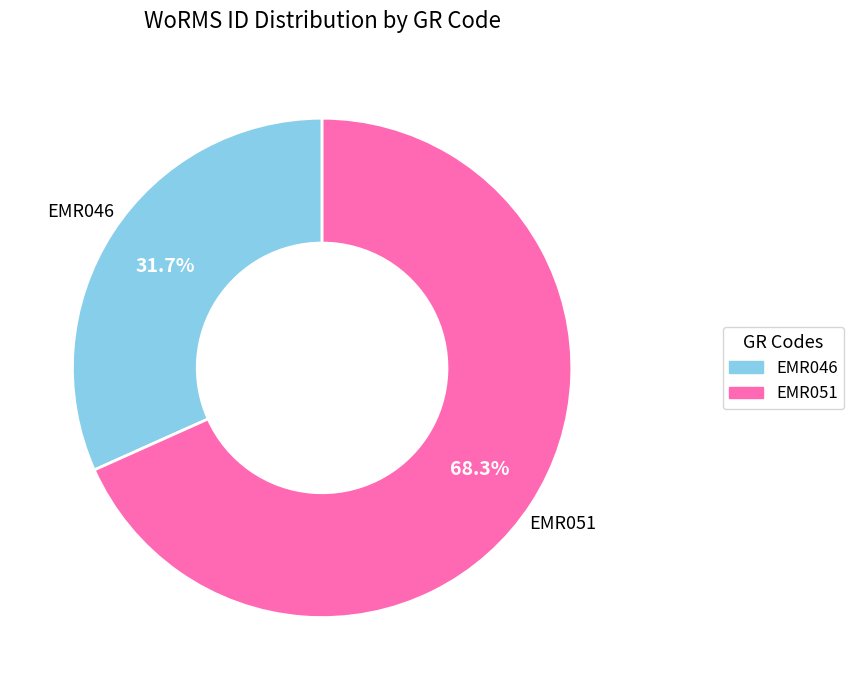

Which category has the smallest portion of the pie?

EMR046